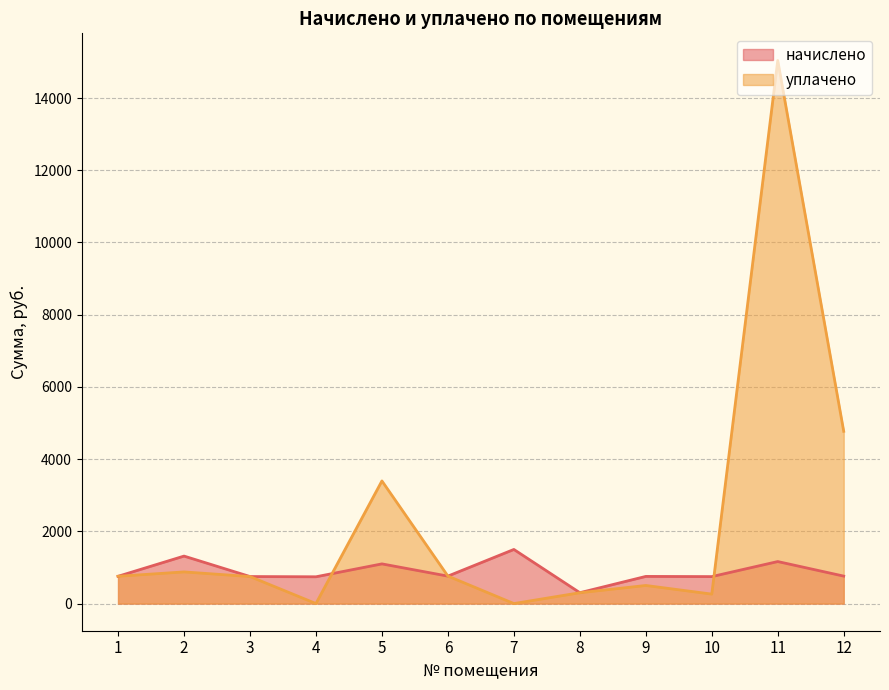

At which label does уплачено reach its peak?

11